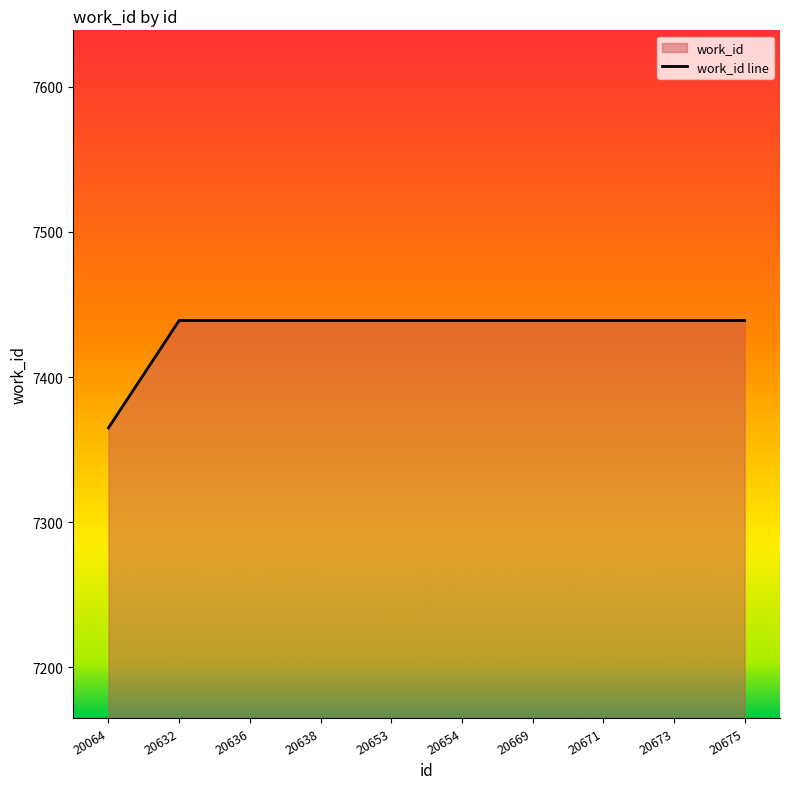

What is the value of the 6th point from the left?

7439